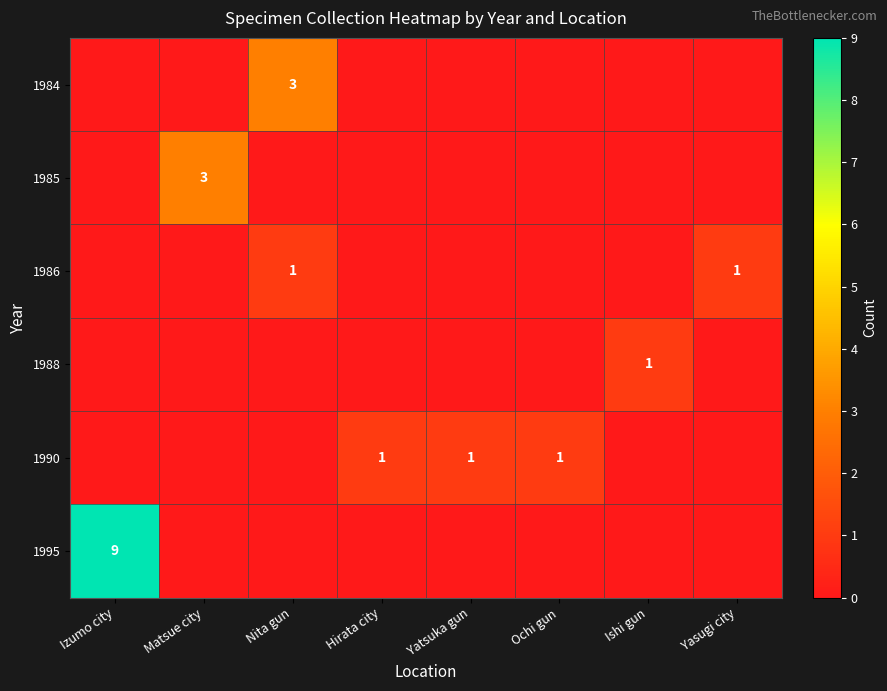

Is it true that 1986 equals 0 at Nita gun?

False